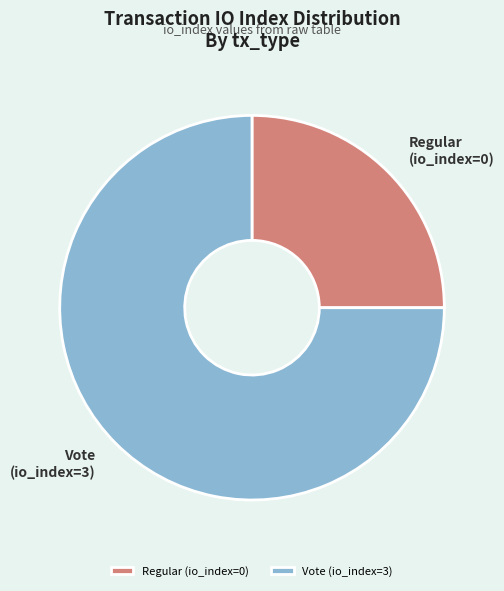

Is it true that Regular (io_index=0) is 25% of the pie?

True